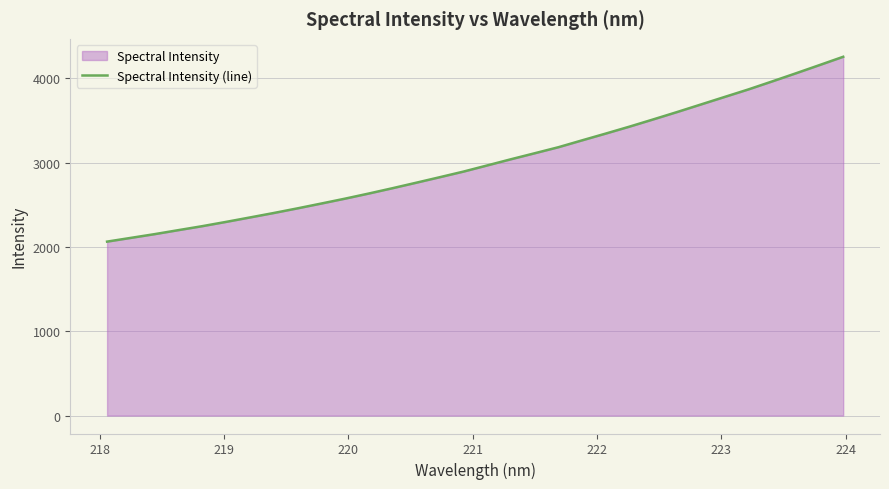

What is the minimum value shown in the chart?

2062.8